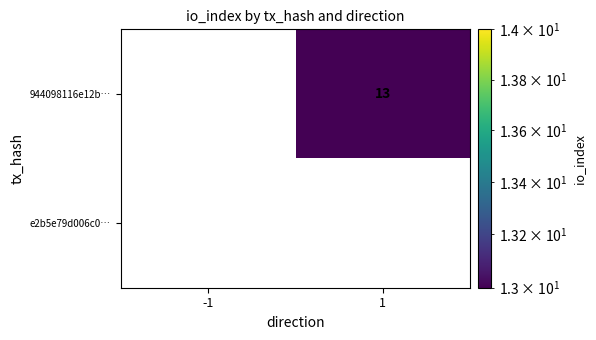

What is the approximate value of 944098116e12b… at 1?

13